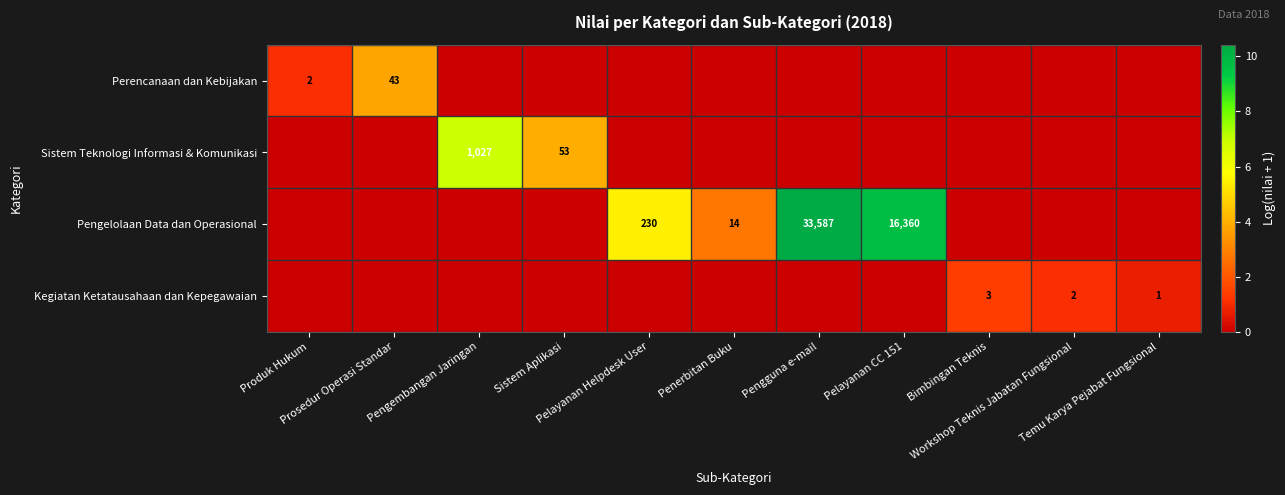

How many values in Pengelolaan Data dan Operasional are above zero?

4